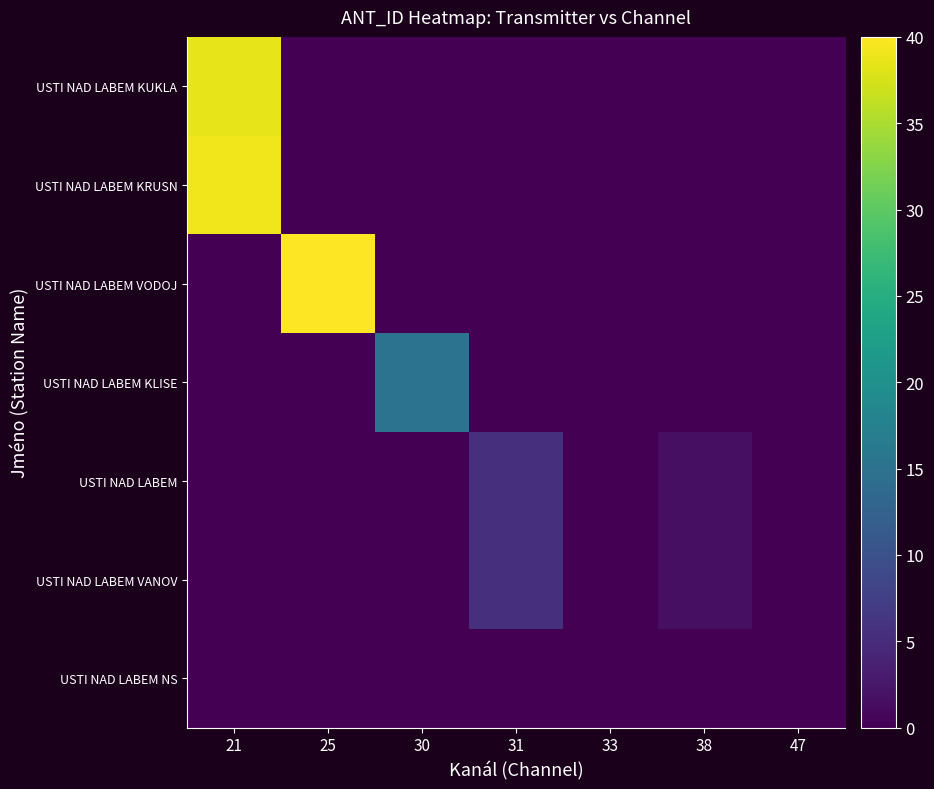

Between 21 and 31, which series saw the biggest shift?

USTI NAD LABEM KRUSN